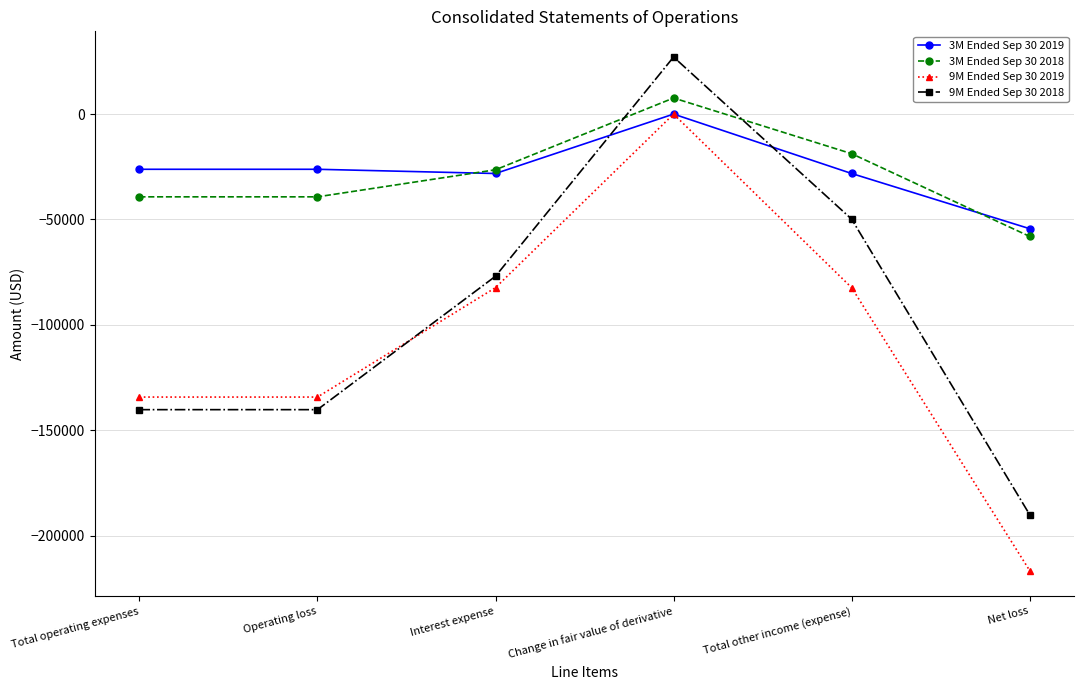

How many values in the 9M Ended Sep 30 2019 series are below -82335?

3